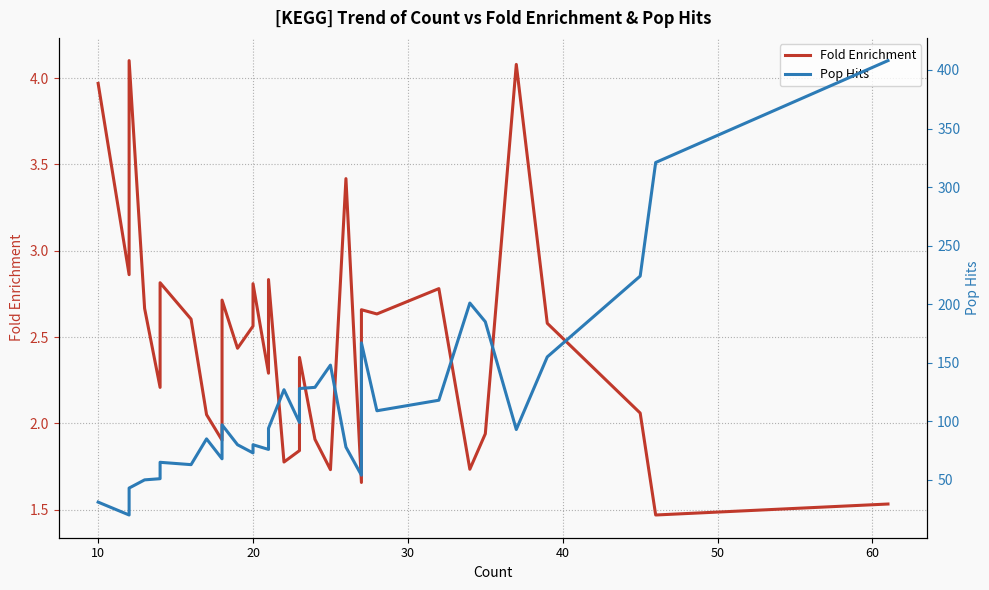

Reading right to left, extract all data points from this chart.

Fold Enrichment: 1.5	1.5	2.1	2.6	4.1	1.9	1.7	2.8	2.6	2.7	1.7	3.4	1.7	1.9	2.4	1.8	1.8	2.8	2.4	2.3	2.8	2.6	2.4	2.7	2.1	1.9	2.1	2.6	2.8	2.2	2.7	4.1	3.2	2.9	4.0
Pop Hits: 408.0	321.0	224.0	155.0	93.0	185.0	201.0	118.0	109.0	167.0	54.0	78.0	148.0	129.0	128.0	99.0	127.0	94.0	88.0	76.0	80.0	73.0	80.0	97.0	90.0	68.0	85.0	63.0	65.0	51.0	50.0	43.0	38.0	20.0	31.0